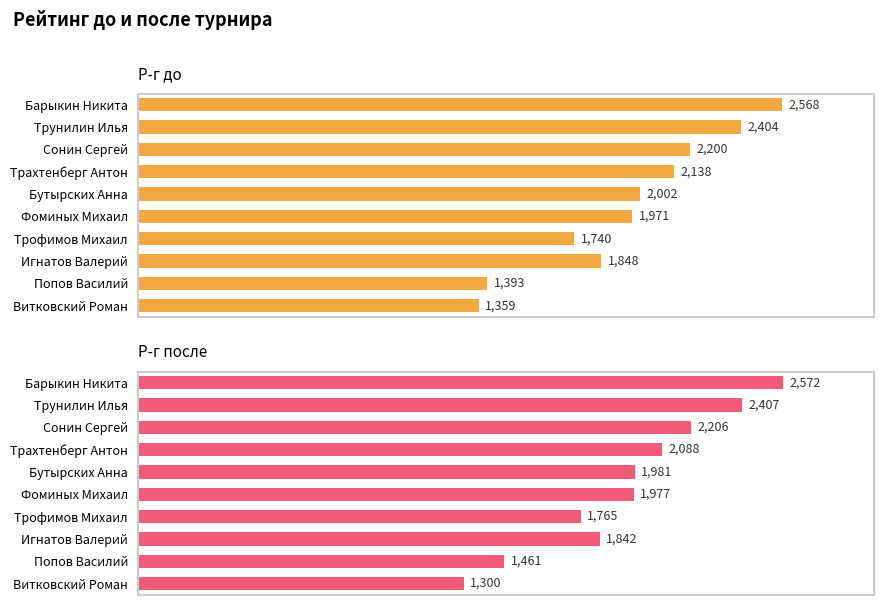

True or false: Р-г после has a value of 857 at 9.

False